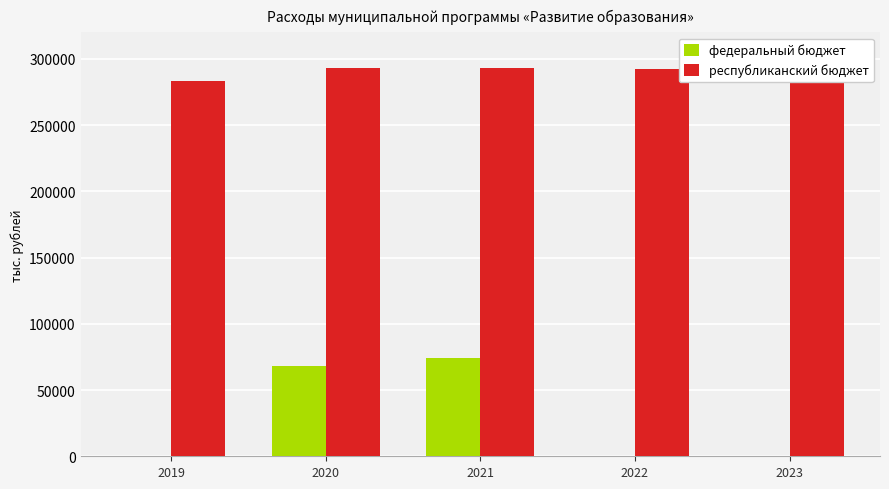

True or false: федеральный бюджет has a value of 98.0 at 2022.

True